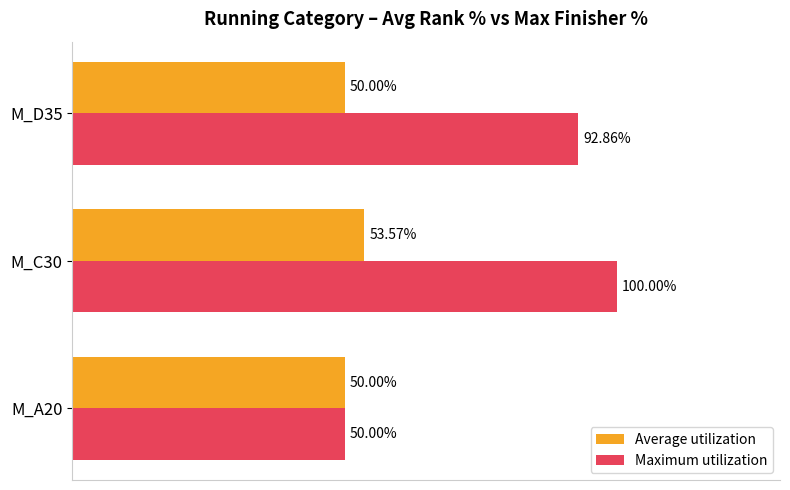

At which category is the sum across all series the highest?

M_C30